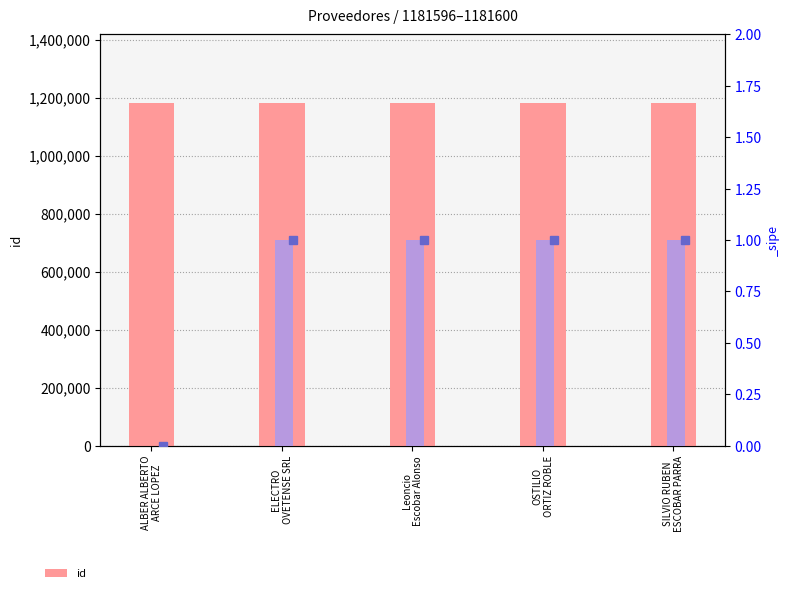

What is the greatest value displayed?

1181600